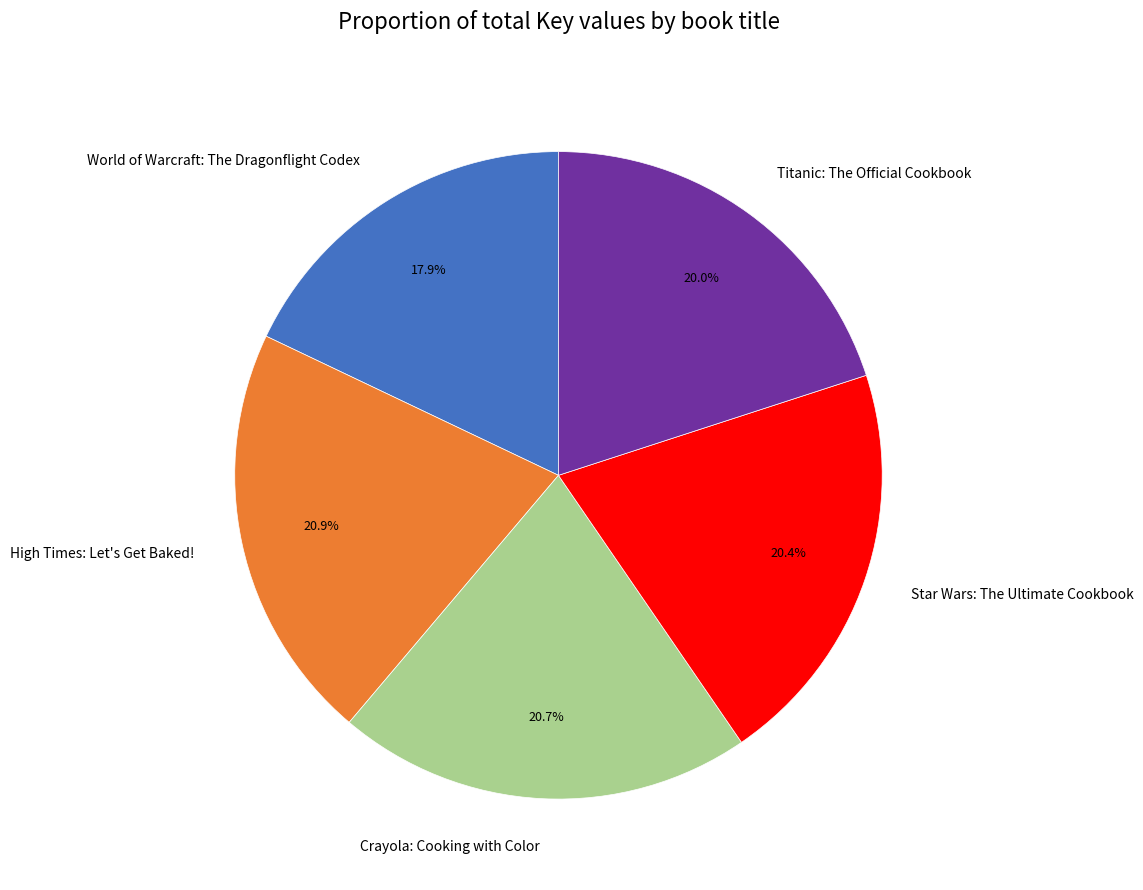

Which slice is the smallest?

World of Warcraft: The Dragonflight Codex